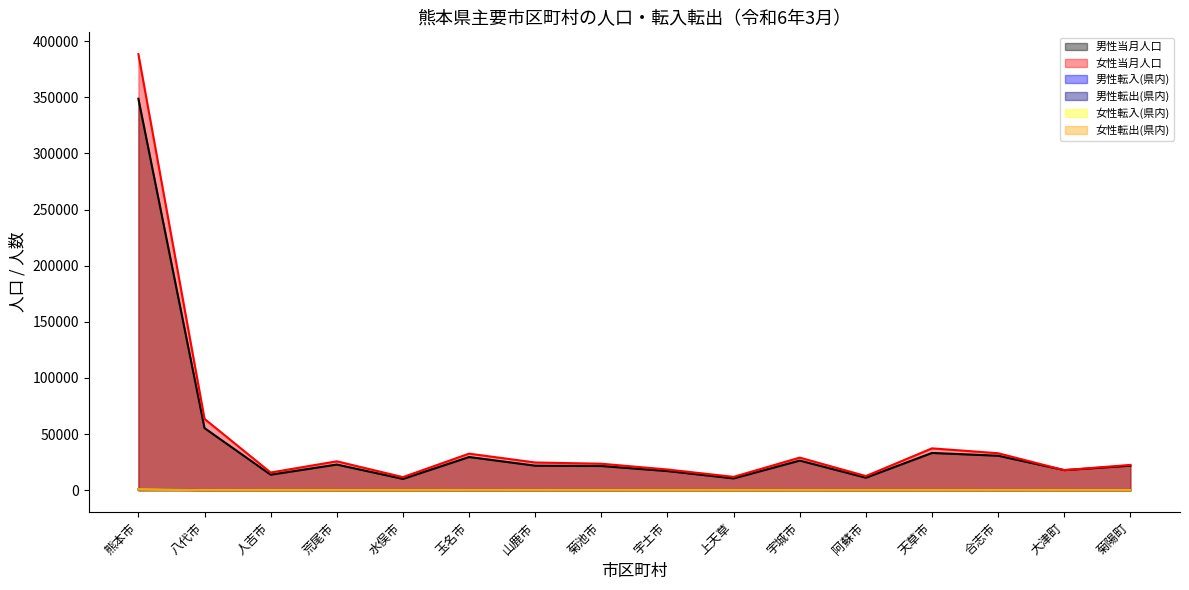

How many interior local valleys does the 男性転出(県内) series have?

5